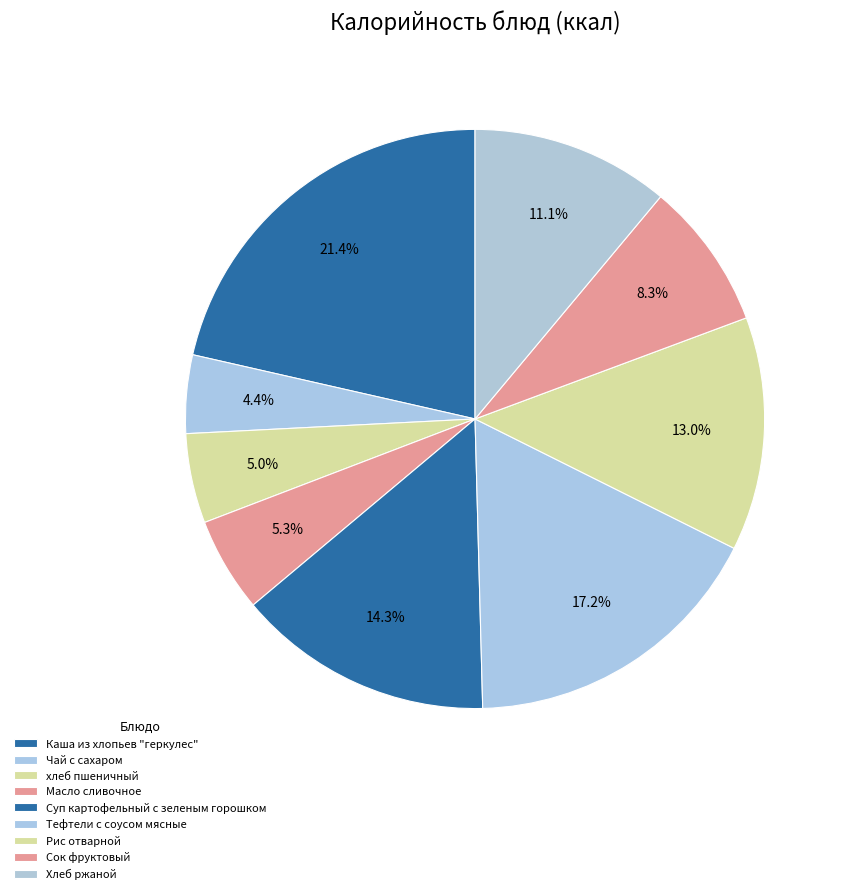

What percentage is NOT represented by Рис отварной?

87.0%